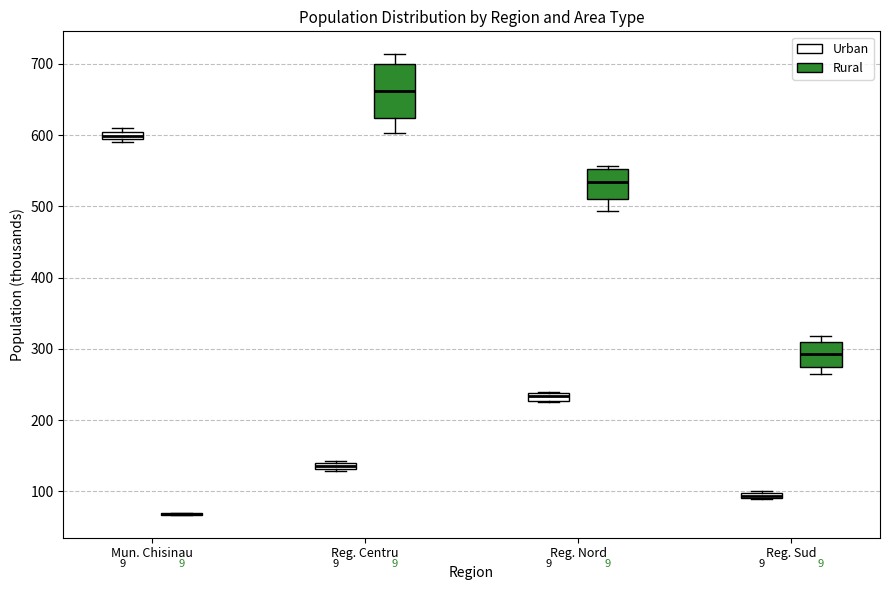

Comparing the boxes themselves (not the whiskers), which one is the tallest?

Reg. Centru (Rural)